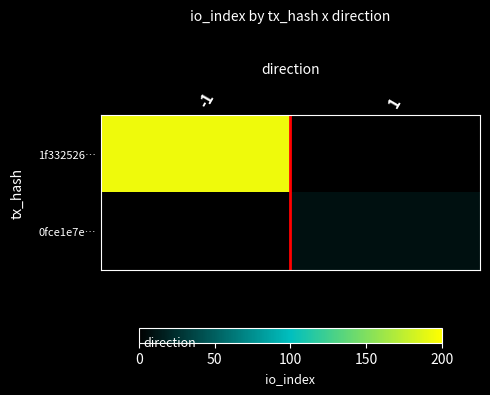

List the series in order of their overall mean, lowest first.

0fce1e7e…, 1f332526…